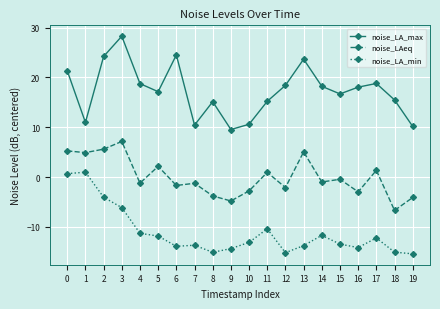

True or false: noise_LA_min has more than 1 interior local peaks.

True